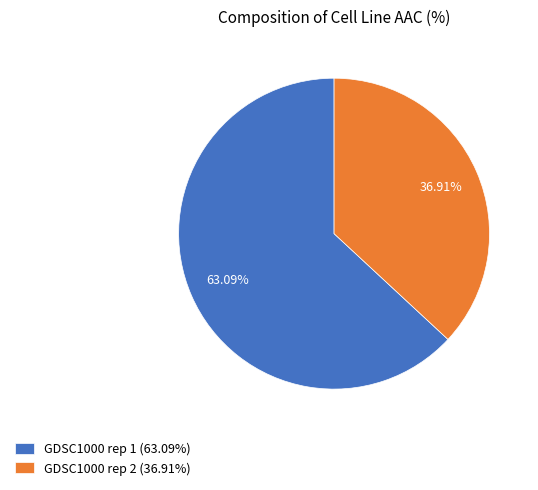

How many slices are in this pie chart?

2